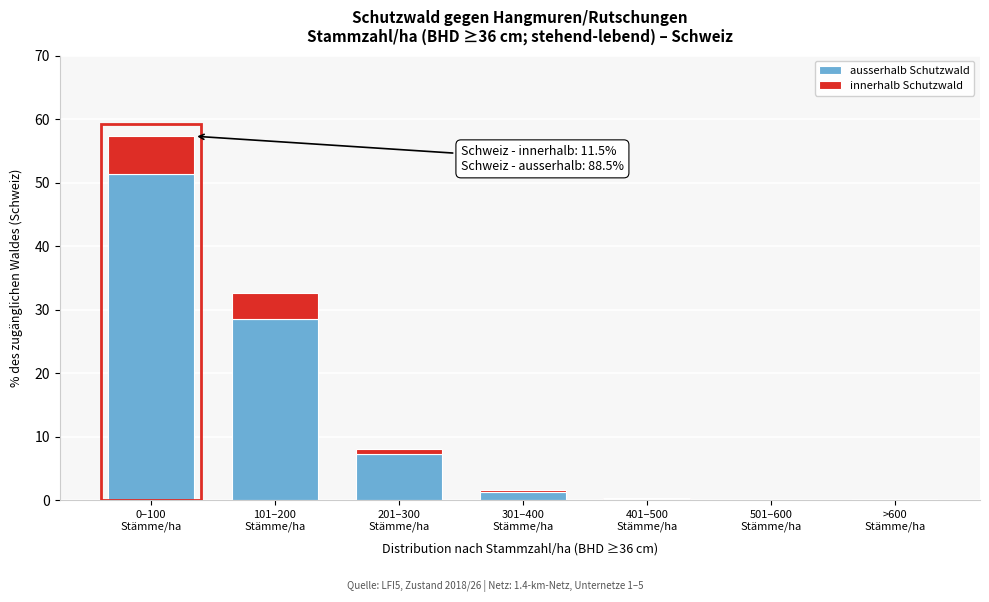

What is the maximum value for ausserhalb Schutzwald?

51.3